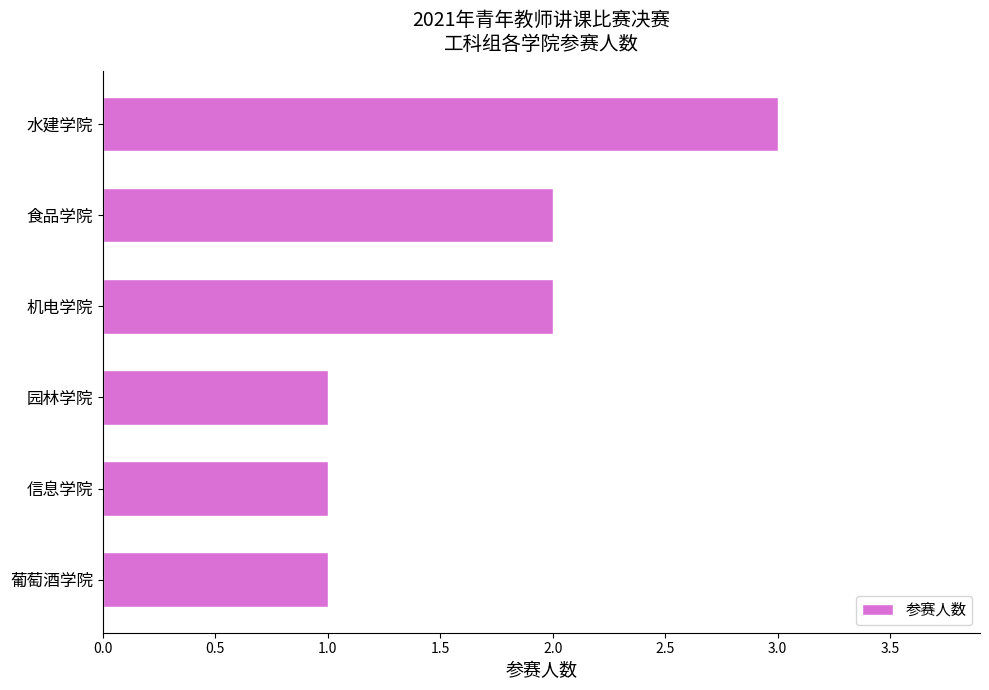

Which label corresponds to the largest value in the chart?

水建学院